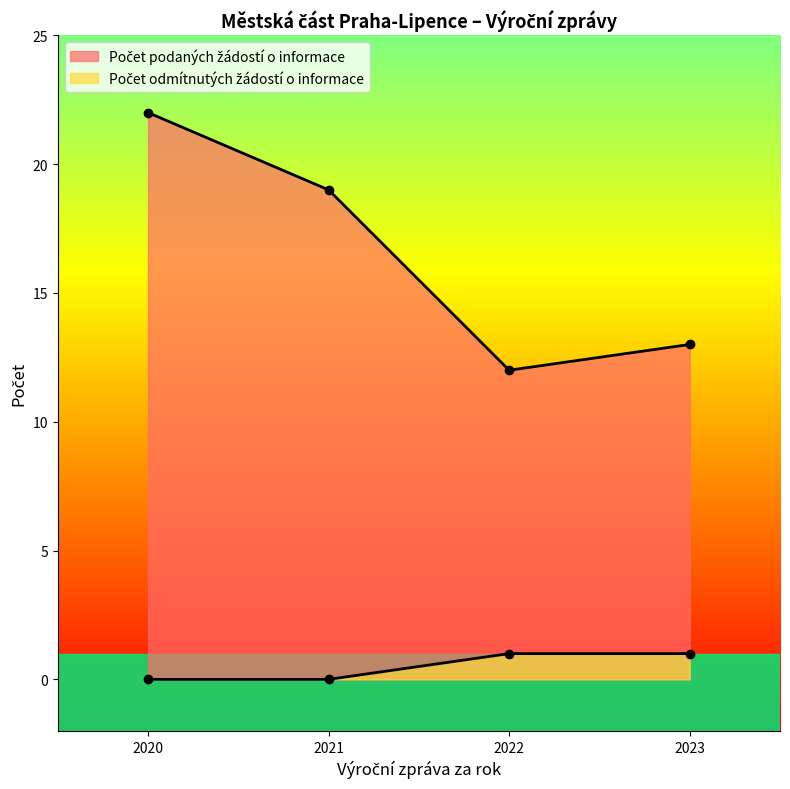

Is the value of Počet podaných žádostí o informace at 2022 greater than the value of Počet odmítnutých žádostí o informace at 2021?

Yes